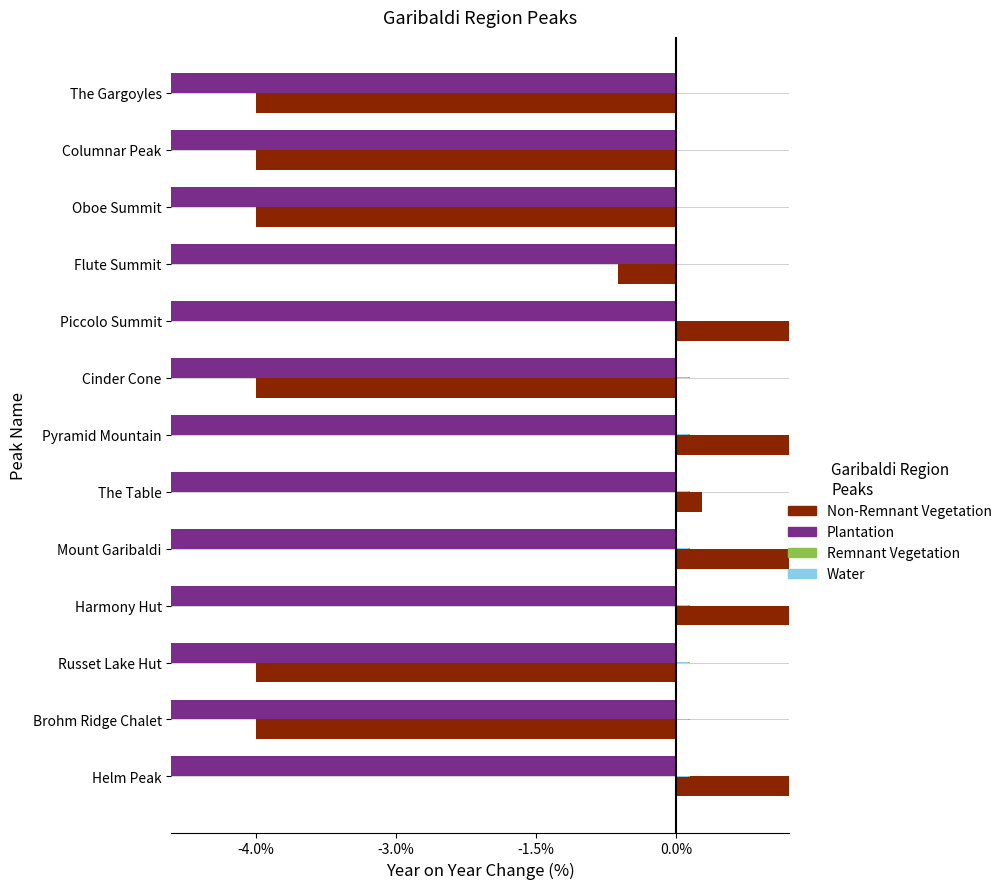

How many bars are there in total?

52